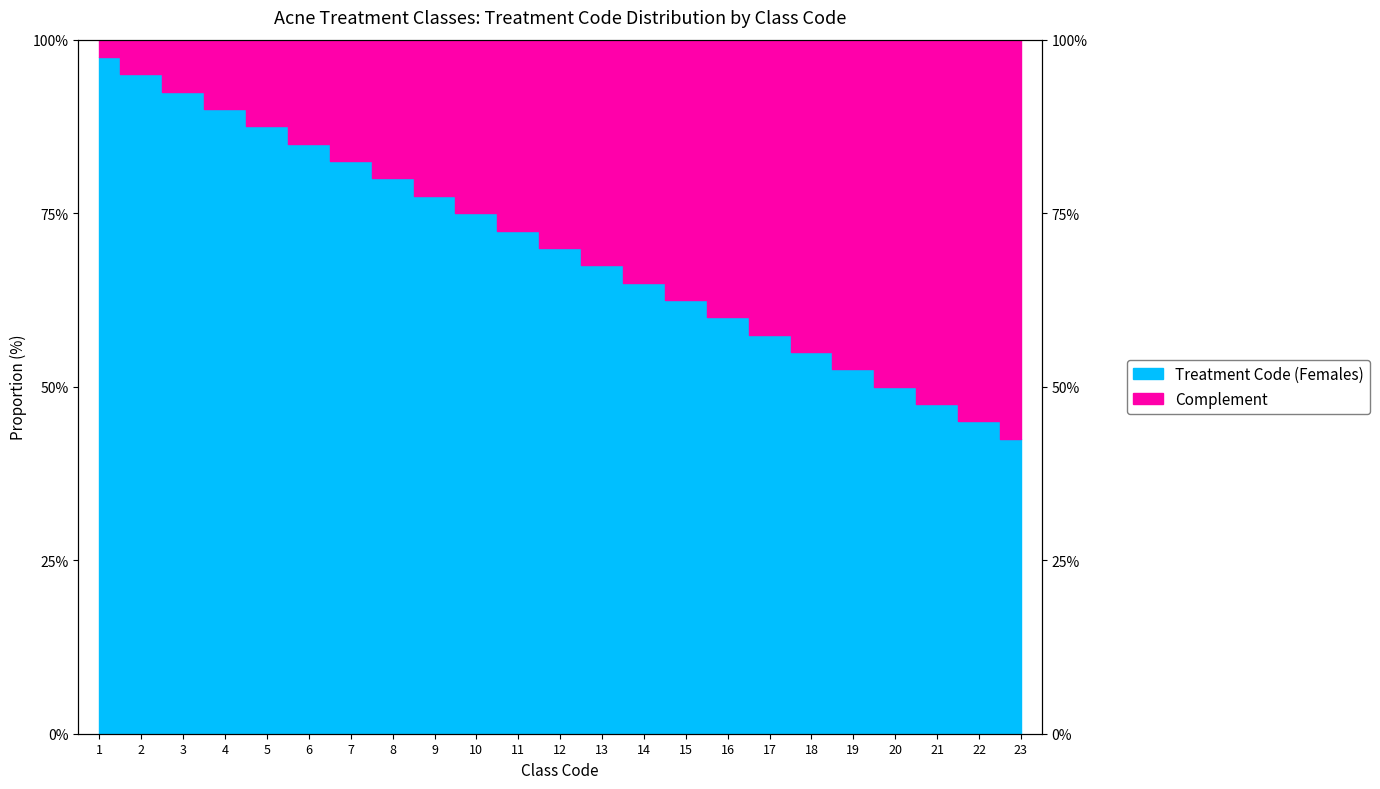

At which label is the value closest to 70?

12